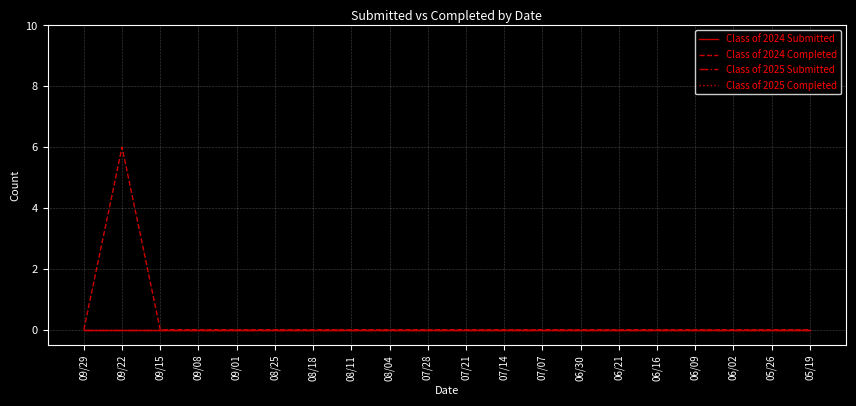

What is the sum of all Class of 2024 Completed values?

6